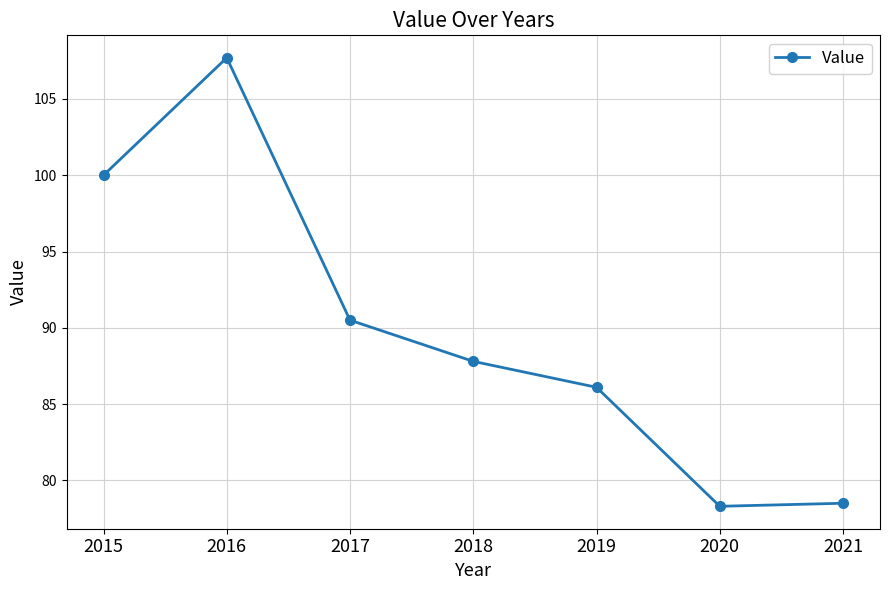

What is the value of the 6th point from the left?

78.3